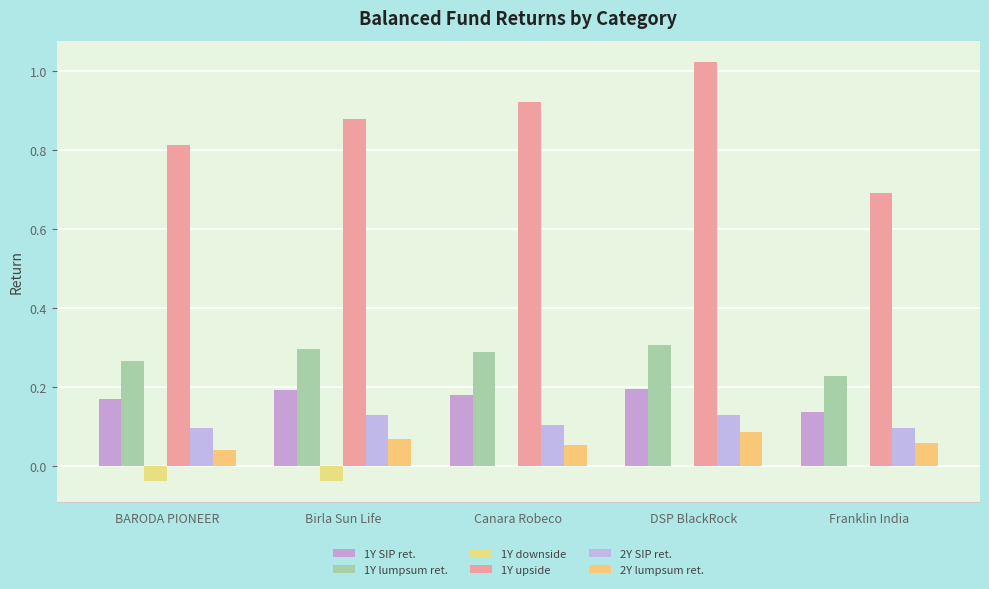

Is the value of 1Y lumpsum ret. at Franklin India greater than the value of 2Y SIP ret. at Canara Robeco?

Yes